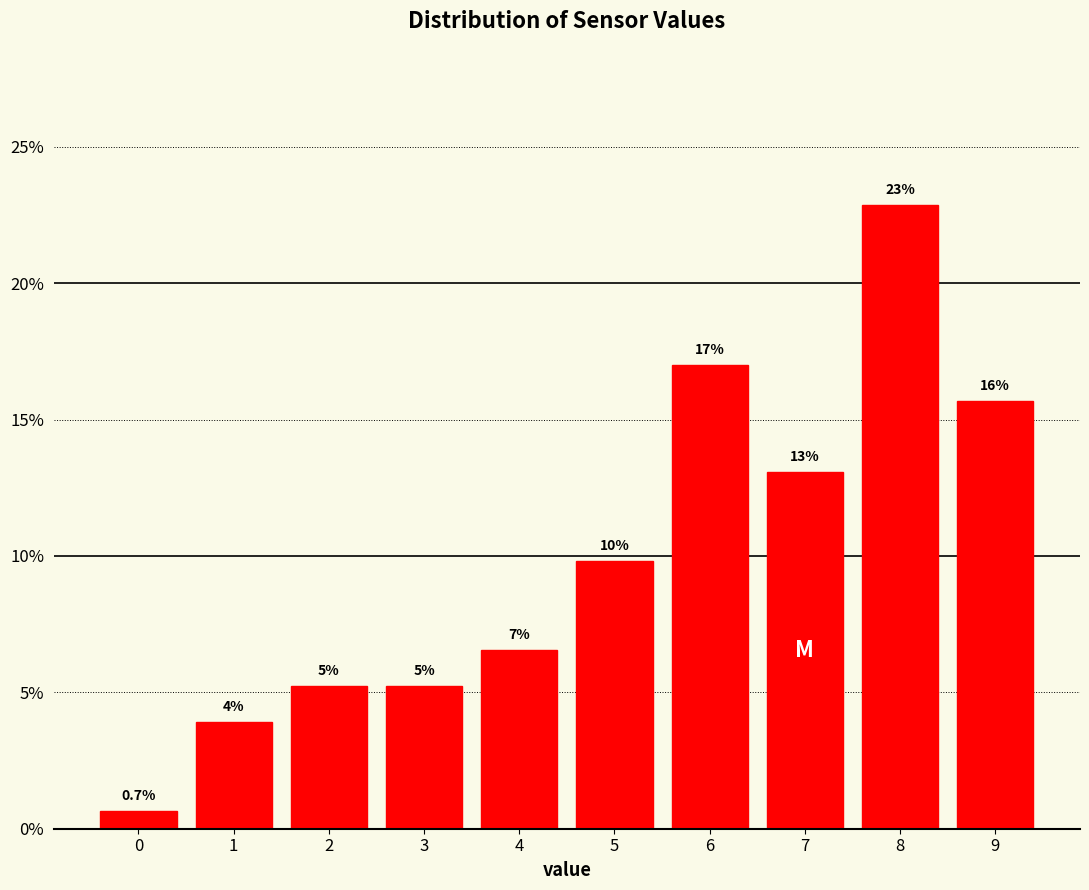

Does the chart contain any negative values?

No